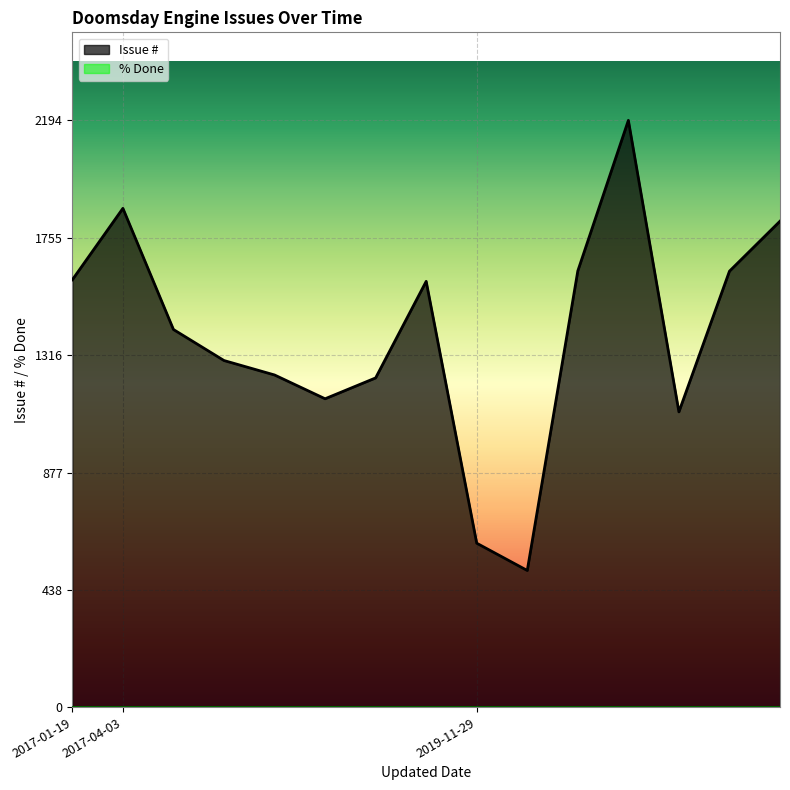

Is it true that the value at 2019-11-29 is 613?

True